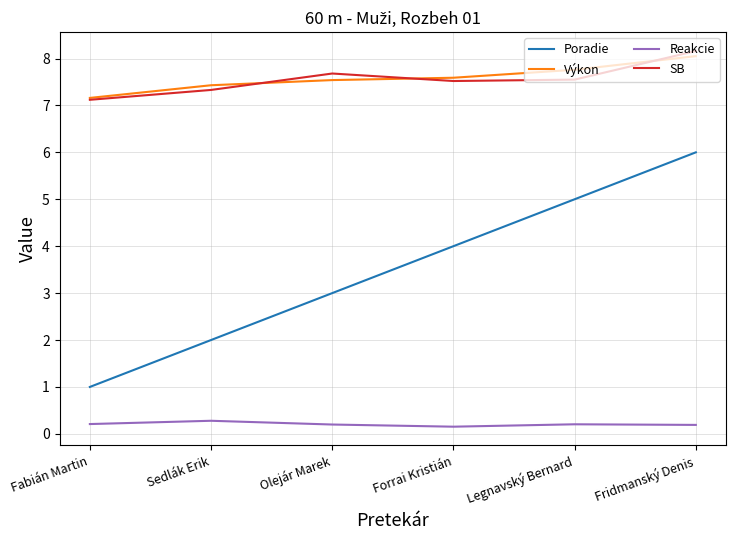

How many categories are shown in the chart?

6